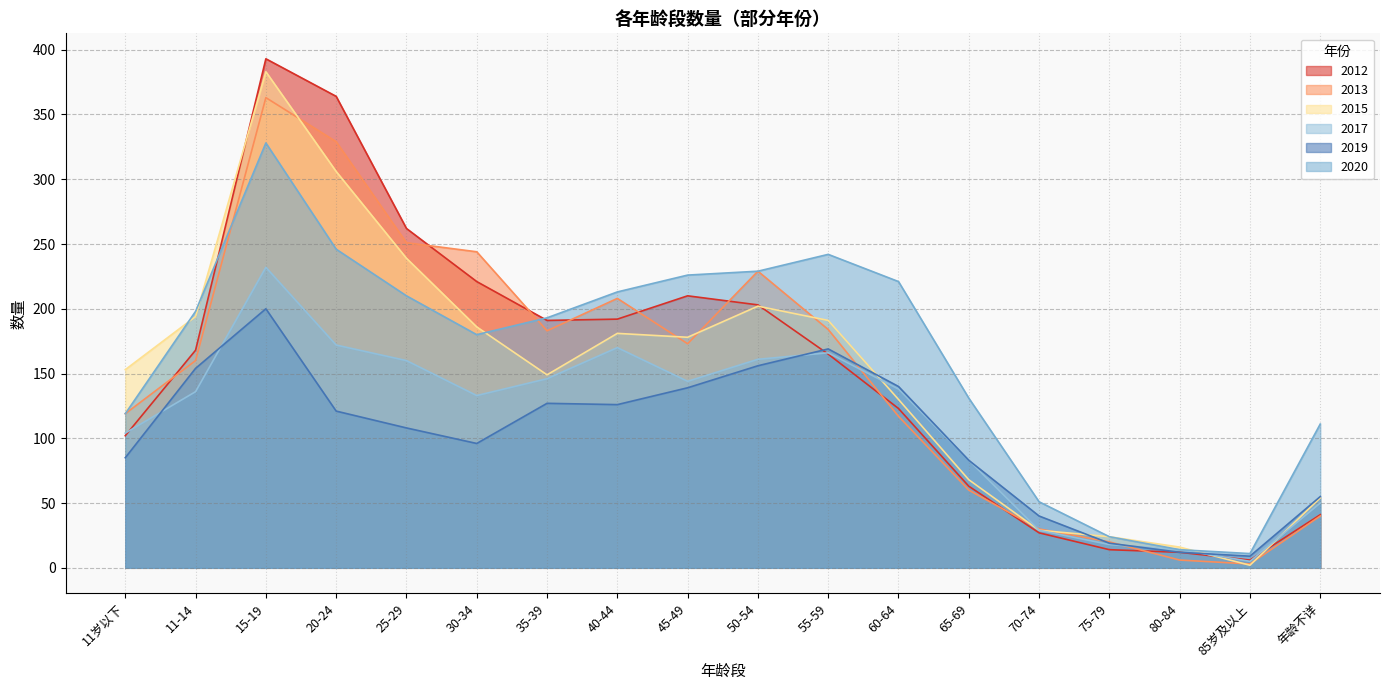

What position from the right is 40-44?

11